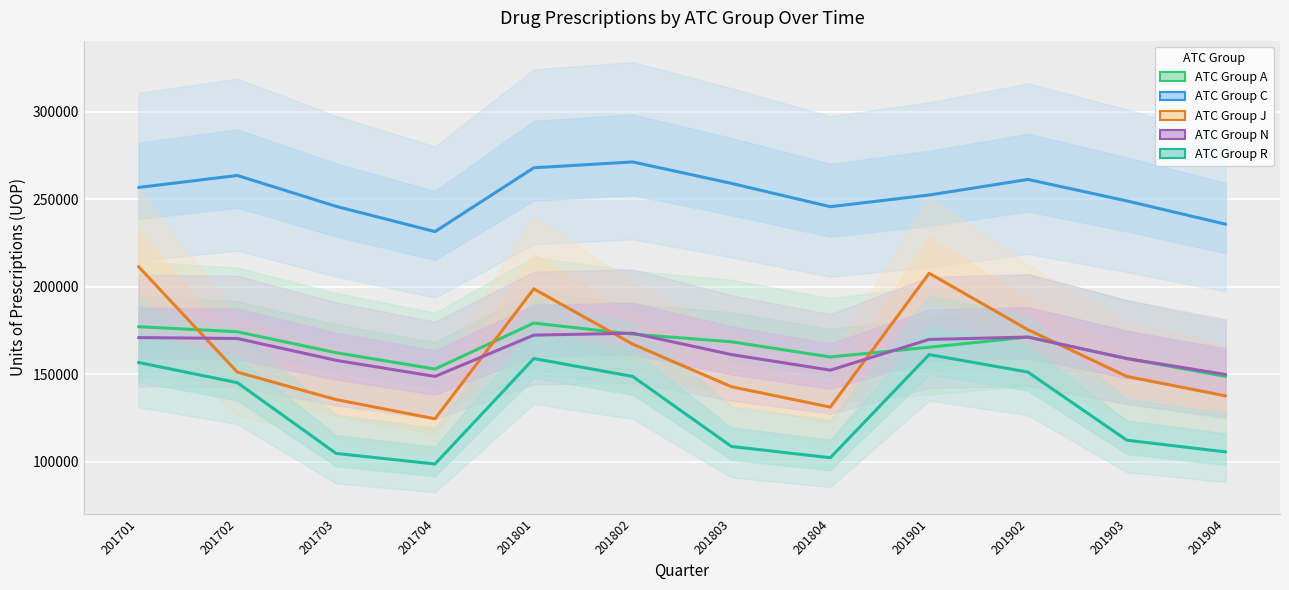

How many lines are shown in the chart?

5